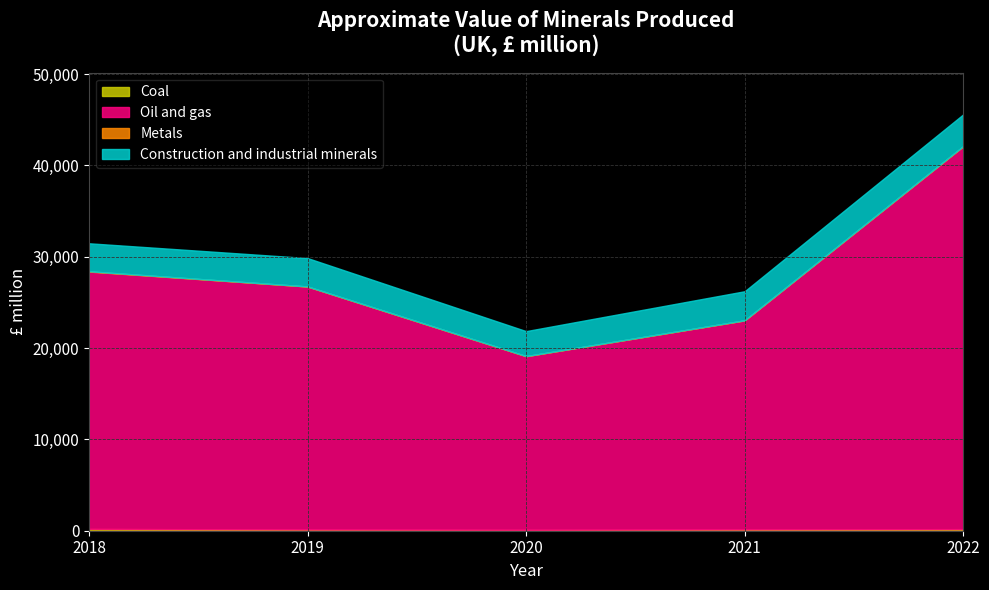

True or false: Coal and Construction and industrial minerals cross at least once.

False